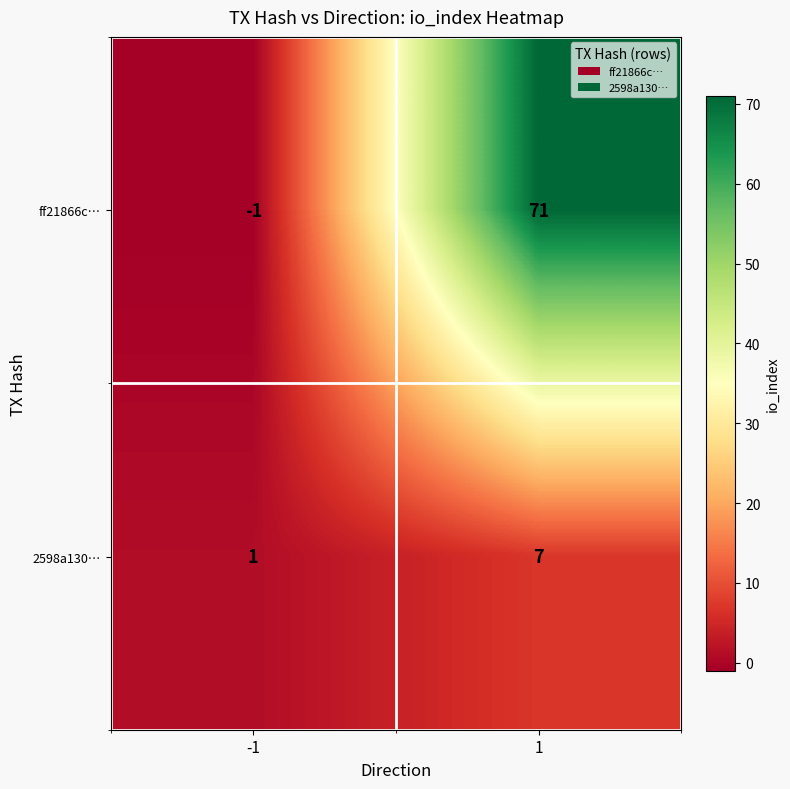

At how many categories does at least one series exceed 39?

1